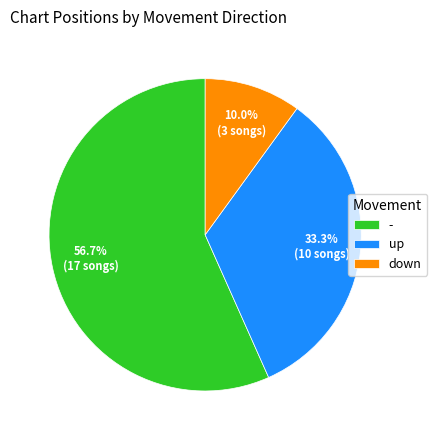

Rank the categories by value from lowest to highest.

down, up, -